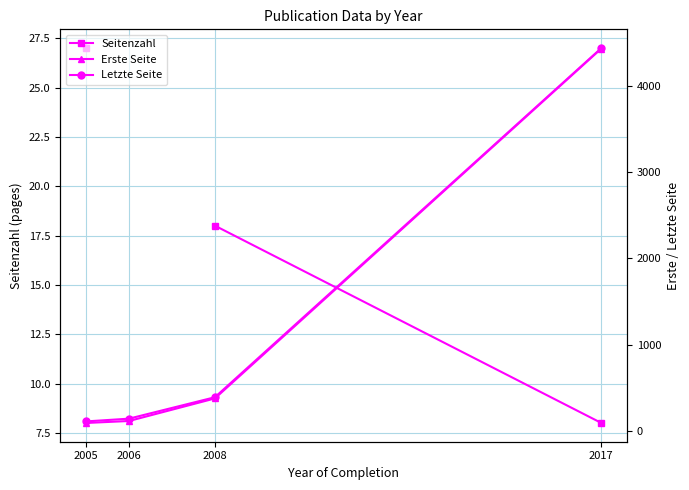

True or false: Seitenzahl and Erste Seite intersect in this chart.

False